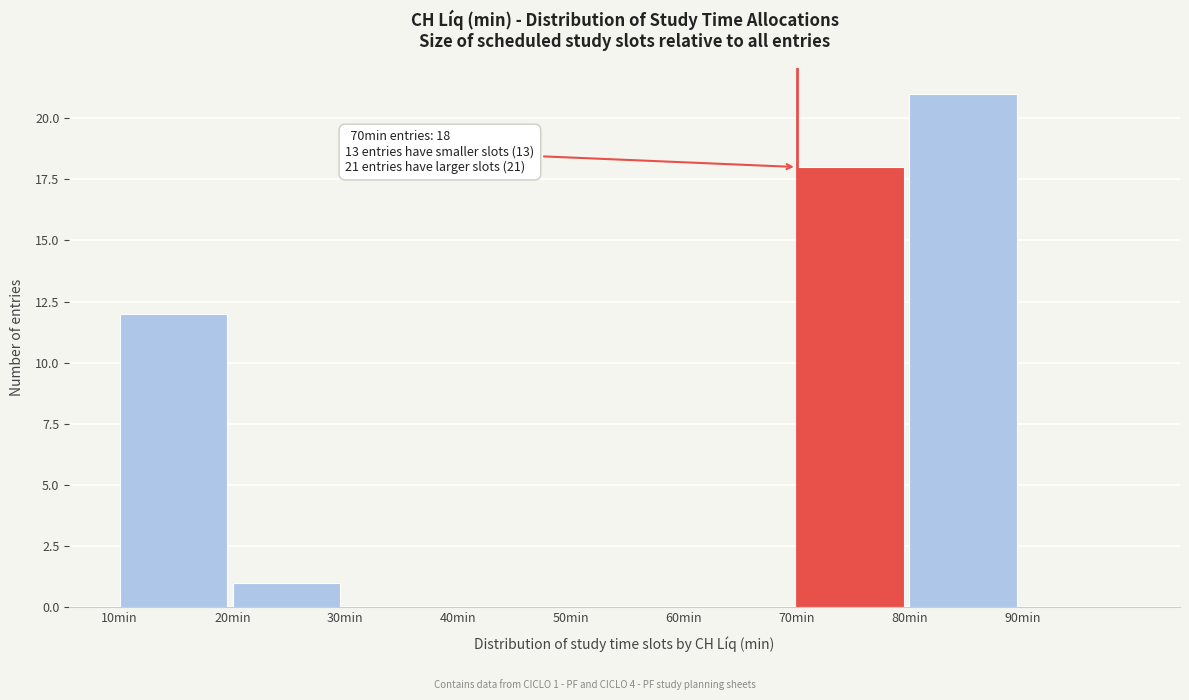

Which range on the x-axis has the tallest bar?

80 to 90